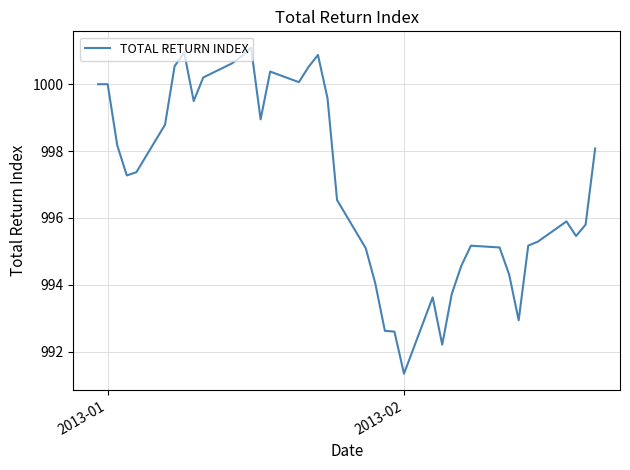

What is the minimum value shown in the chart?

991.3